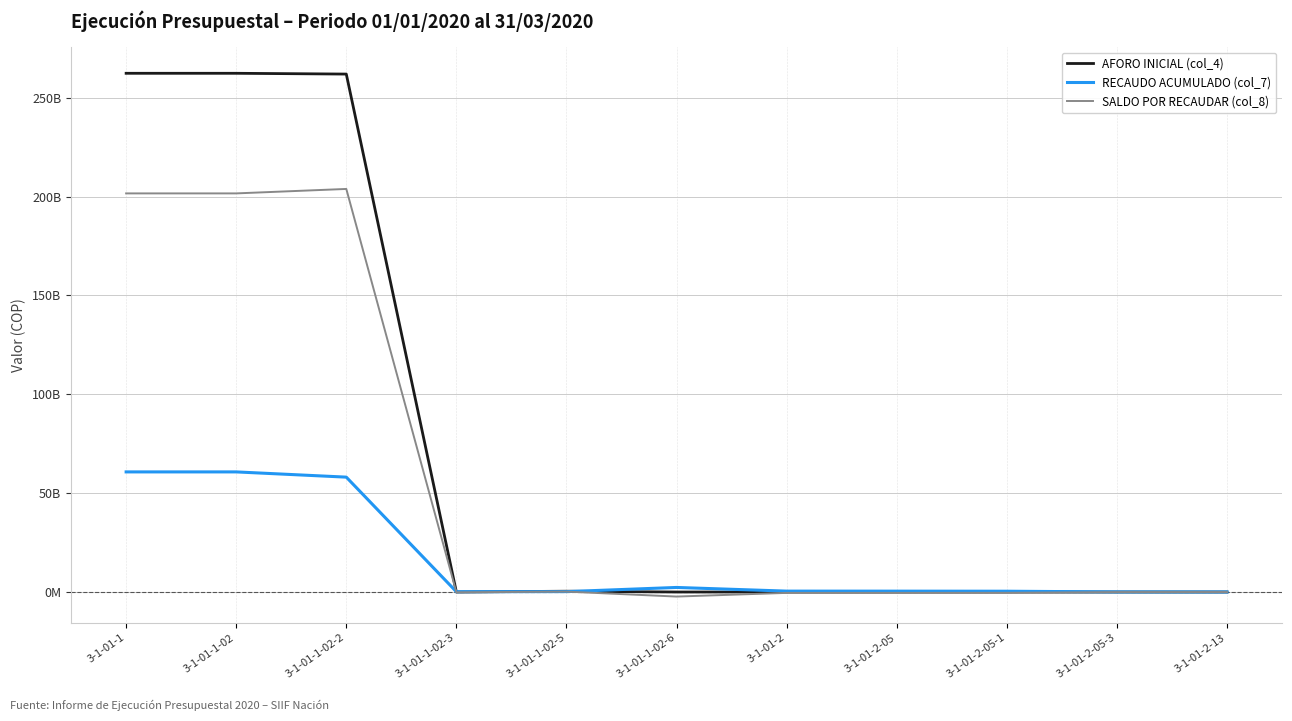

What are all the series names shown in the legend?

AFORO INICIAL (col_4), RECAUDO ACUMULADO (col_7), SALDO POR RECAUDAR (col_8)